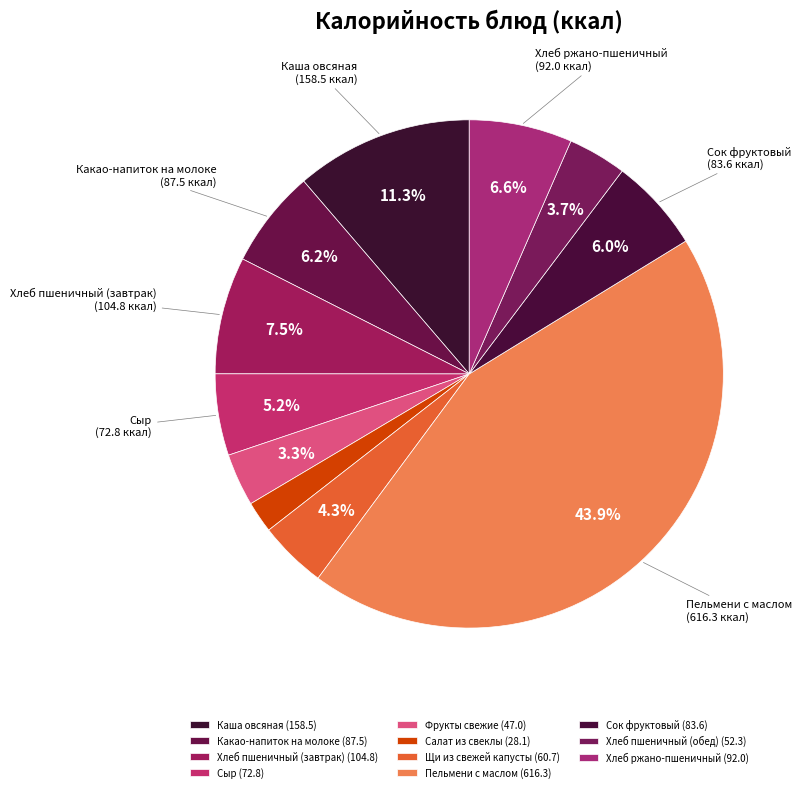

What percentage is the Сыр slice, to the nearest percent?

5%